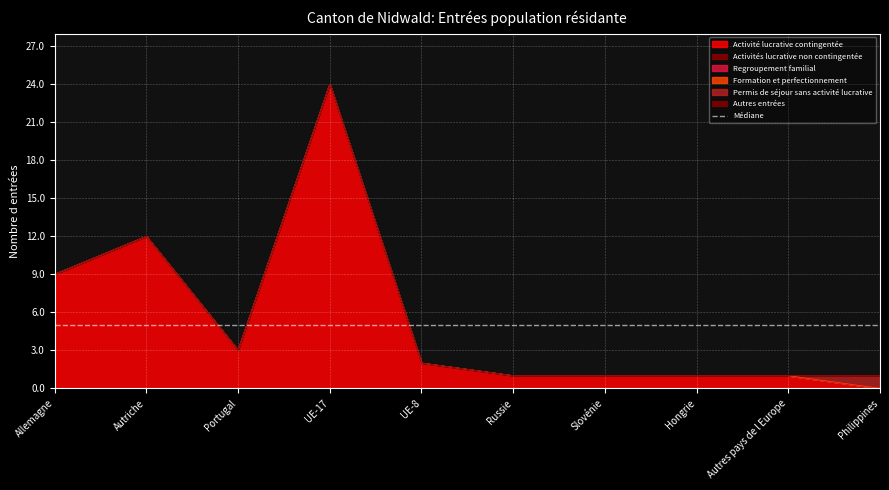

True or false: Autres entrées and Activité lucrative contingentée intersect in this chart.

False